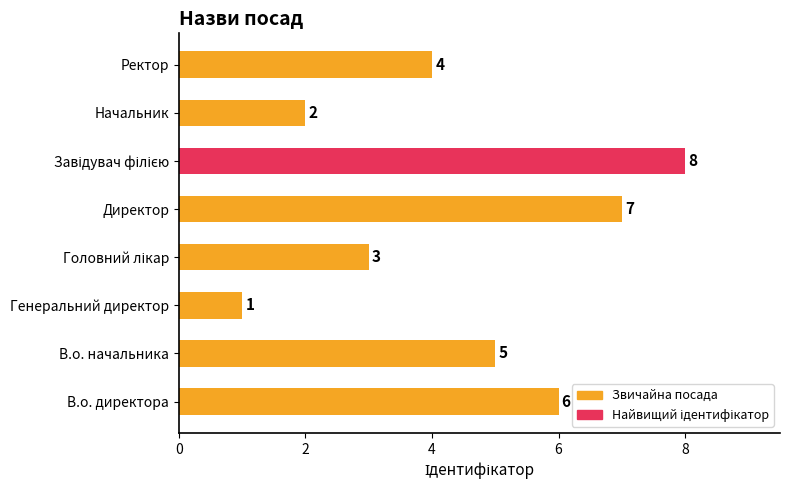

Is it true that the value at Ректор is 4?

True